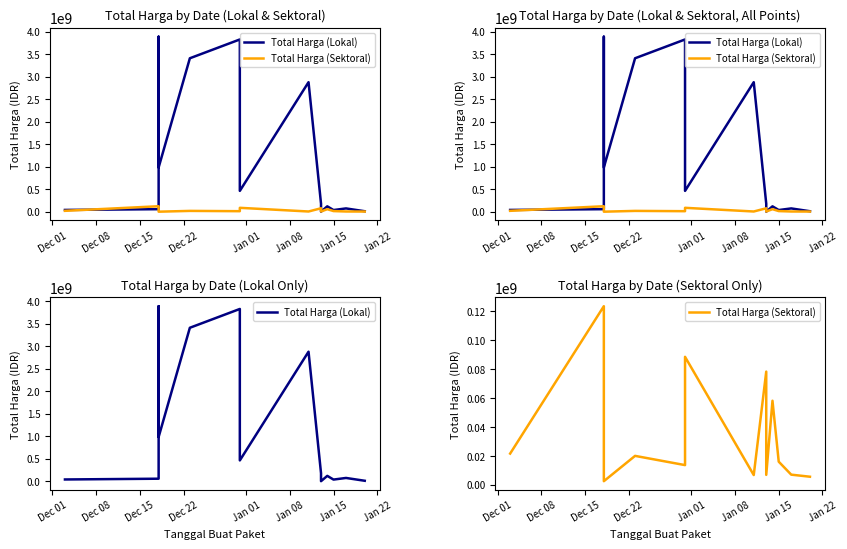

How many data points in Total Harga (Lokal) are less than 179922180?

7